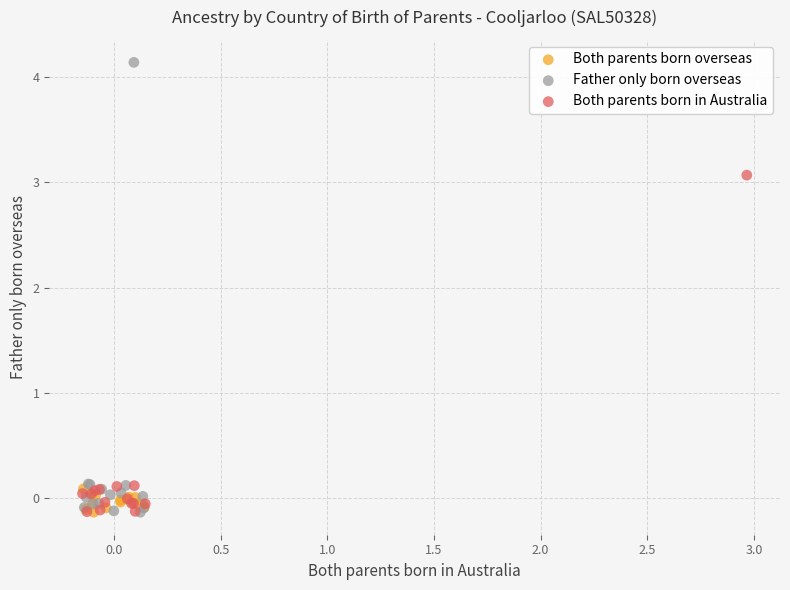

Which series reaches the maximum Y coordinate?

Father only born overseas